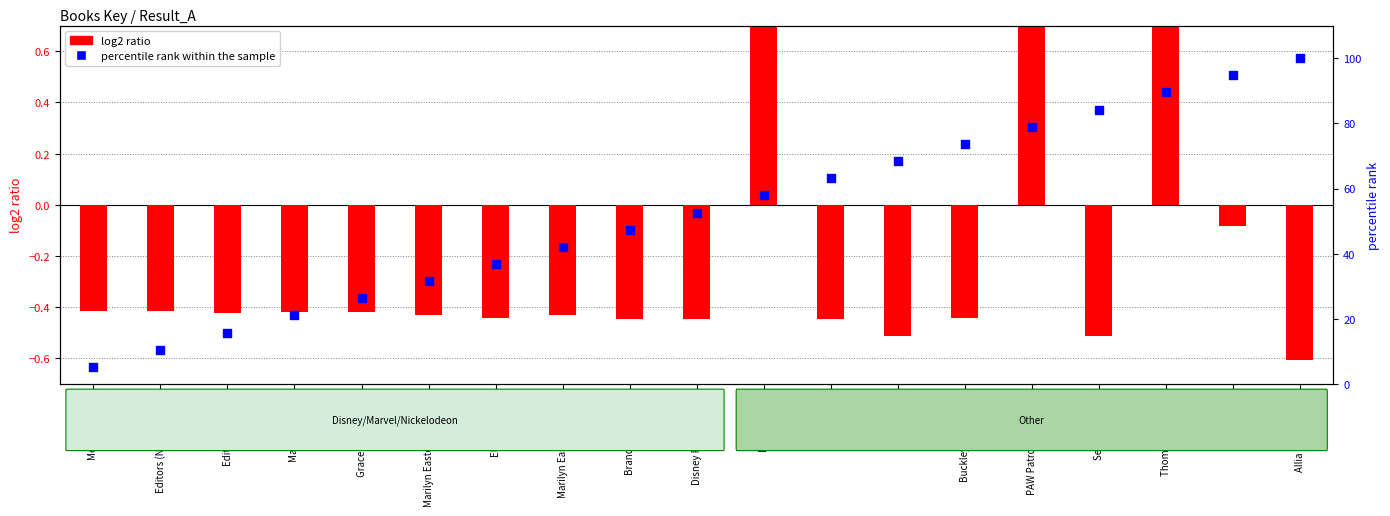

Which series reaches the maximum Y coordinate?

percentile rank within the sample